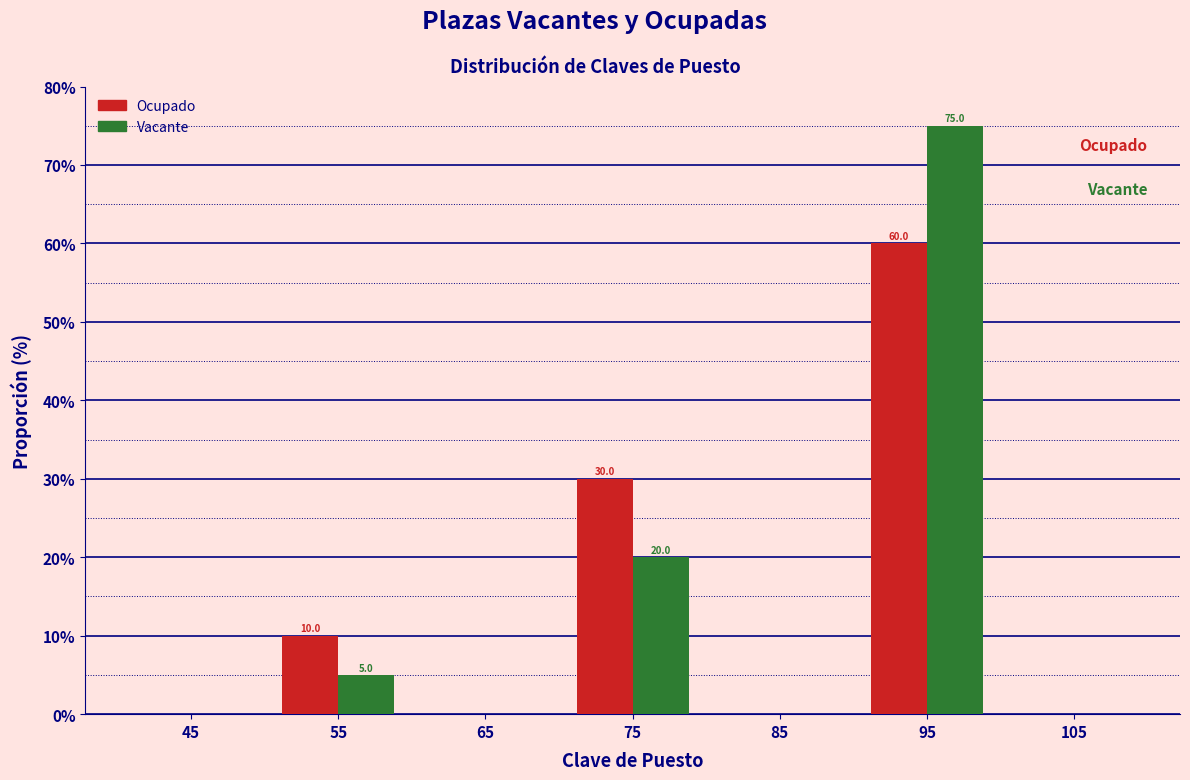

In the Vacante series, which range on the x-axis has the tallest bar?

90 to 100